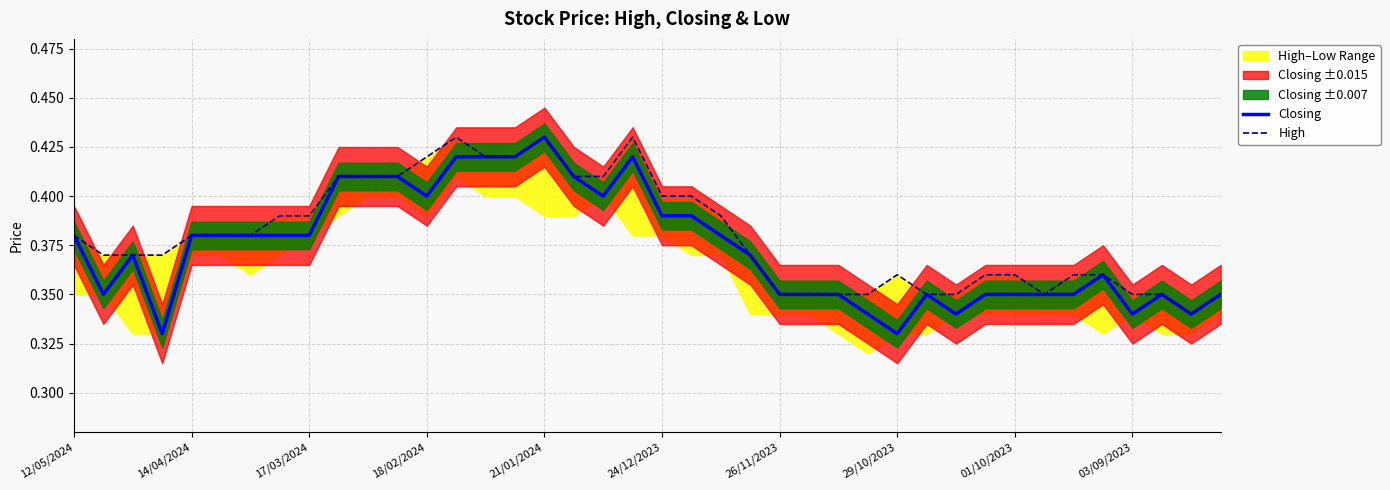

List the series in order of their peak value, highest first.

Closing, High